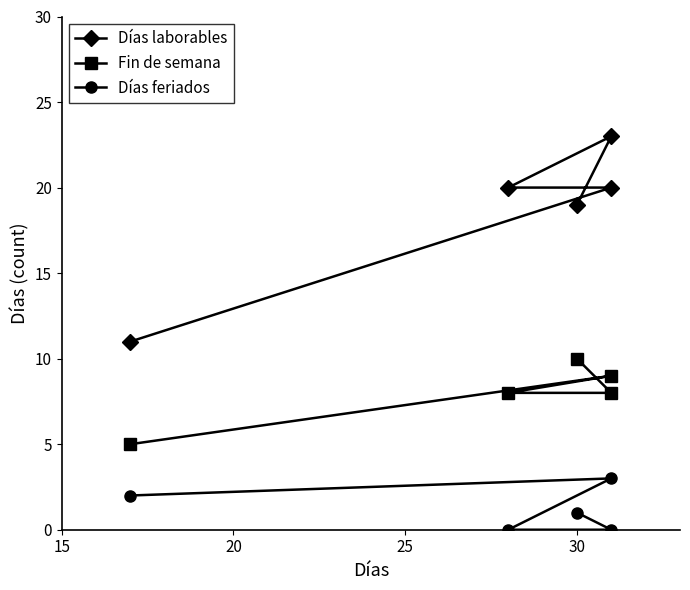

At how many categories does at least one series exceed 0?

5